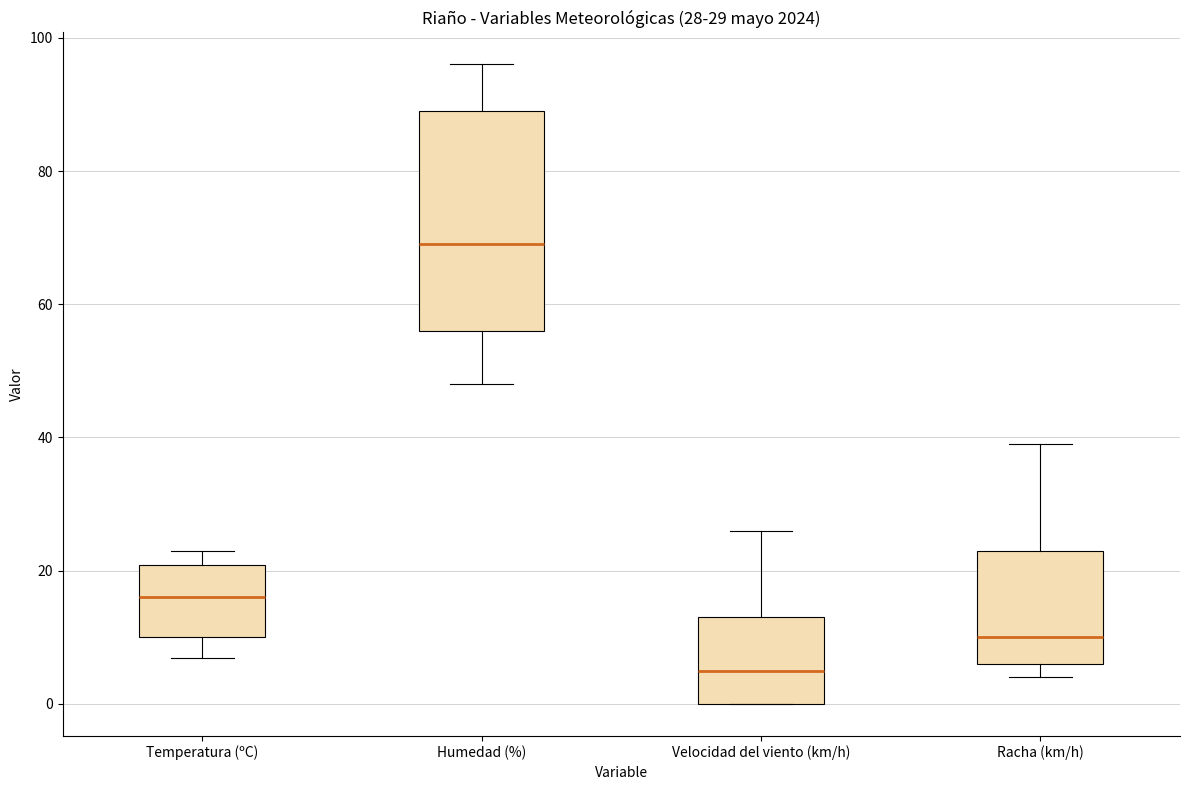

Which box is the tallest, from its lower edge to its upper edge?

Humedad (%)